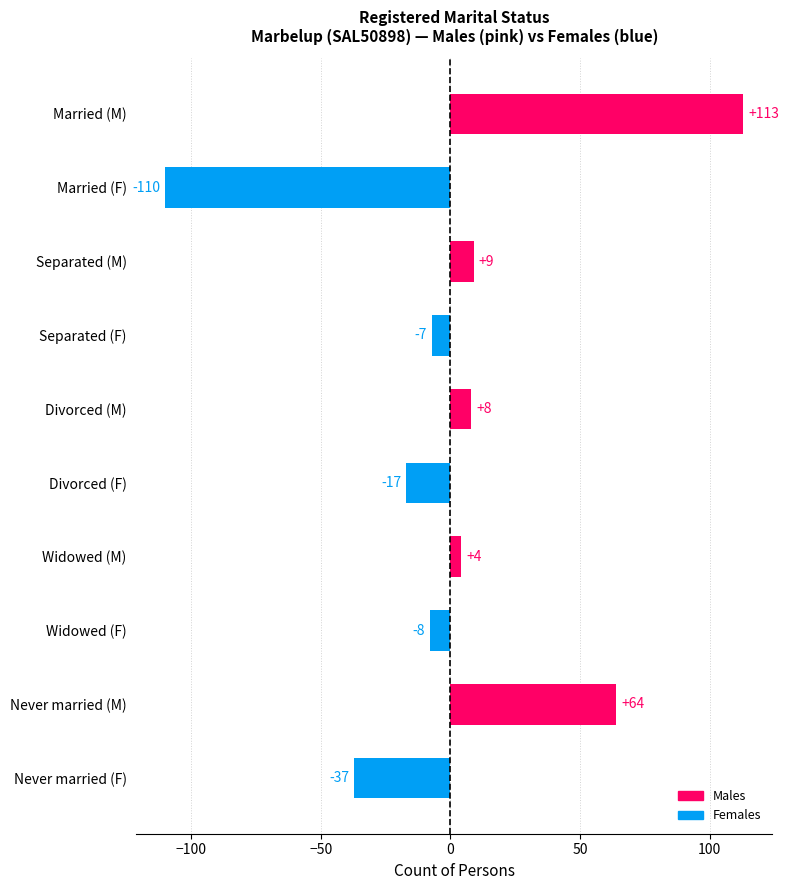

What is the average value?

2